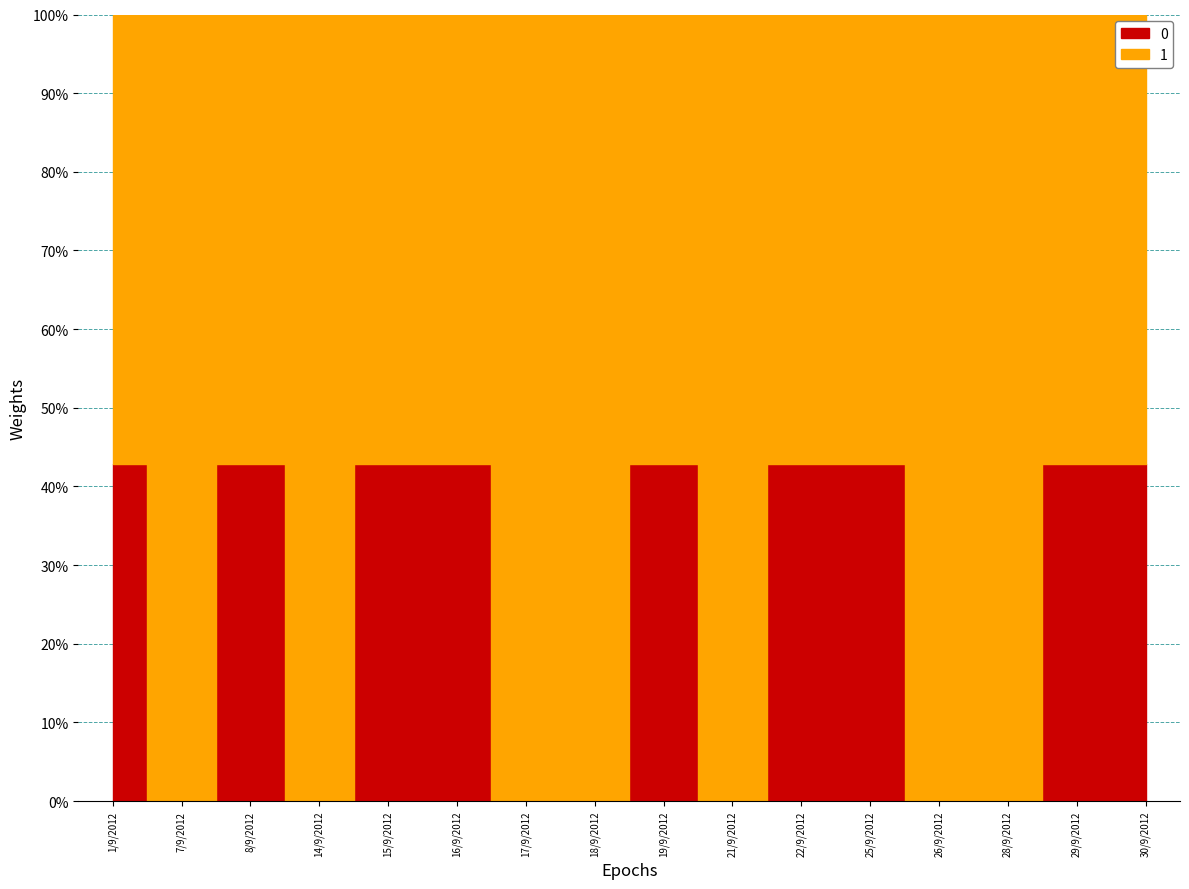

Where is the first local minimum for Show time as 3?

7/9/2012